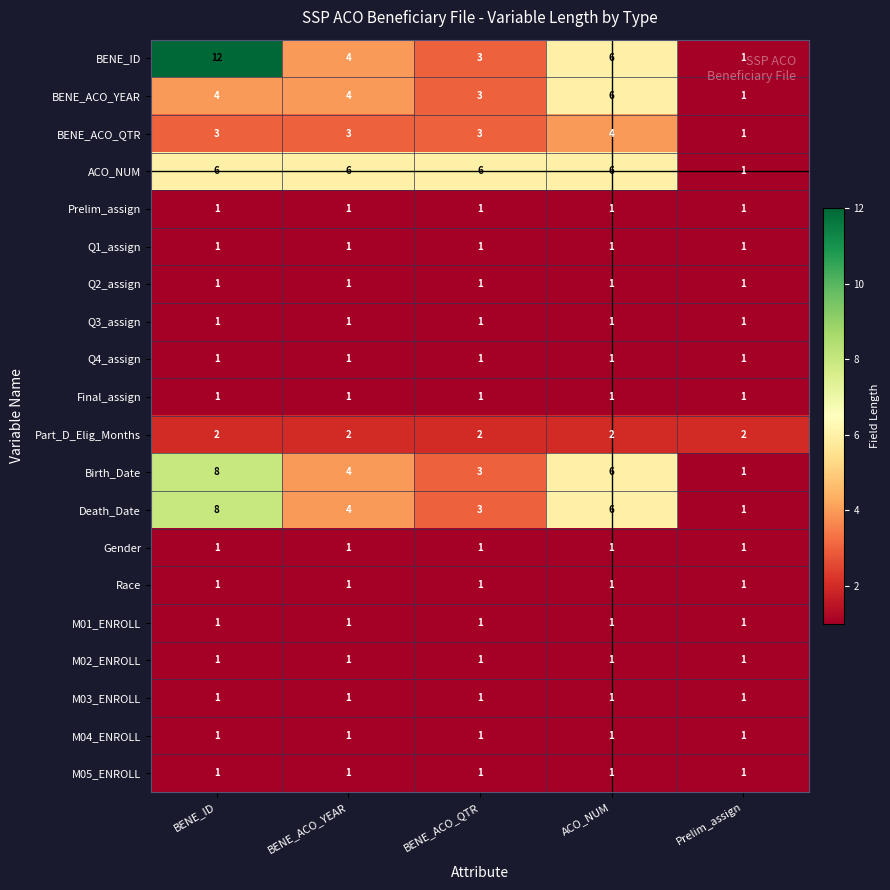

Which series has the widest spread of values?

BENE_ID